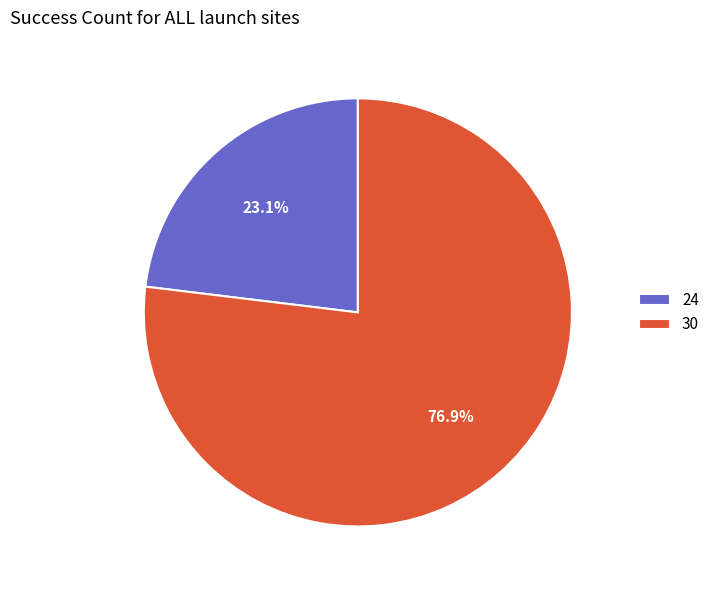

How many segments does this pie chart have?

2